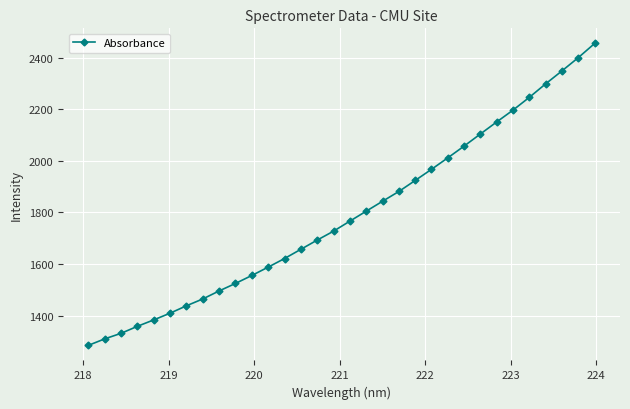

What is the maximum value shown in the chart?

2455.4